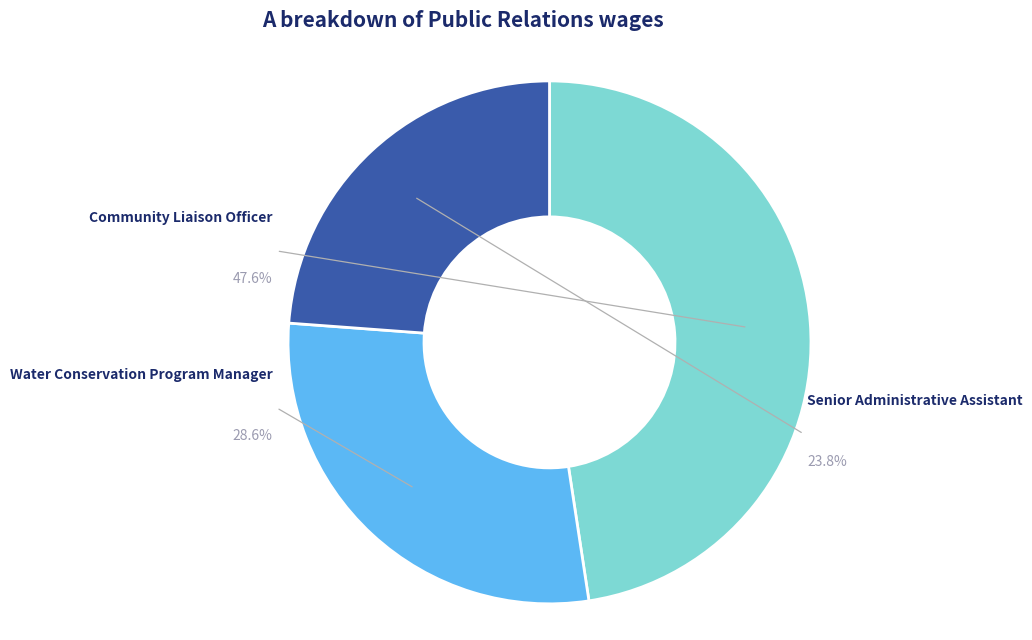

How much of the chart is everything except Senior Administrative Assistant?

76.2%